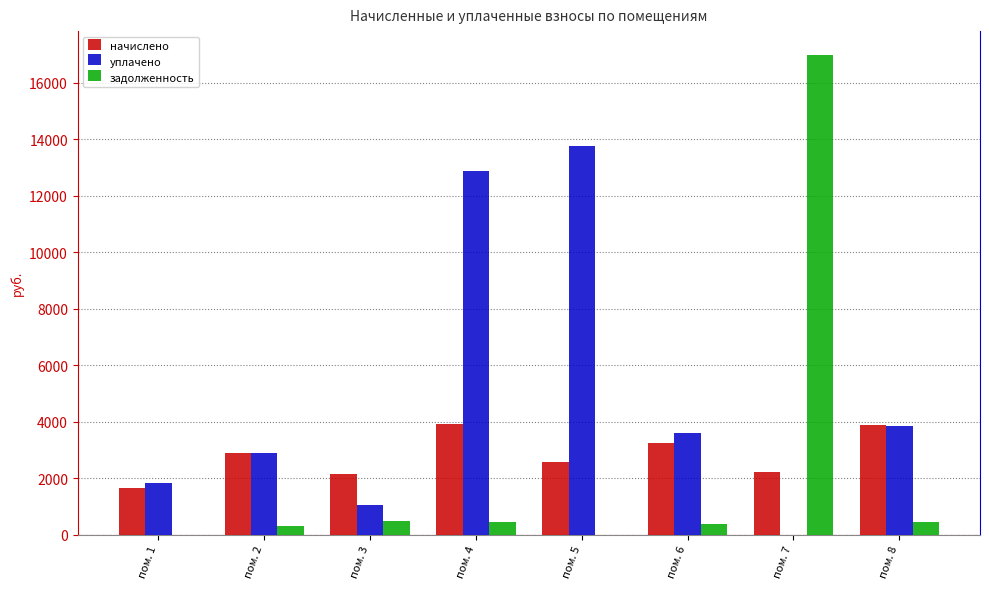

What is the sum of all уплачено values?

39847.6